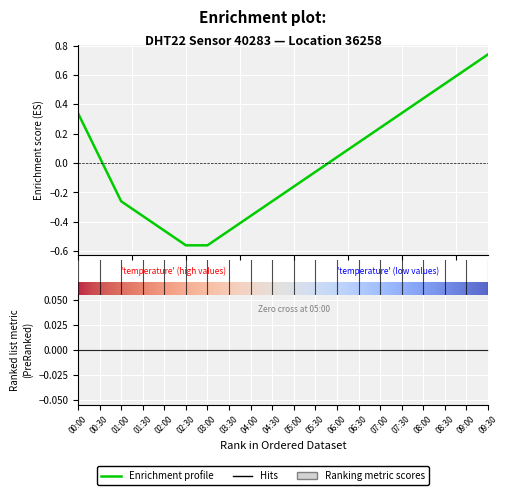

How many negative values are there?

10